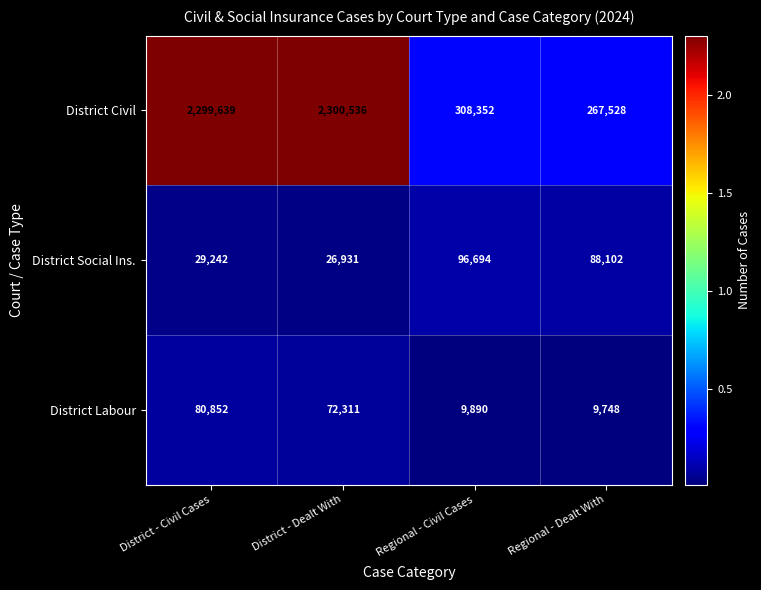

Is the value of District Labour at District - Civil Cases greater than the value of District Civil at Regional - Dealt With?

No